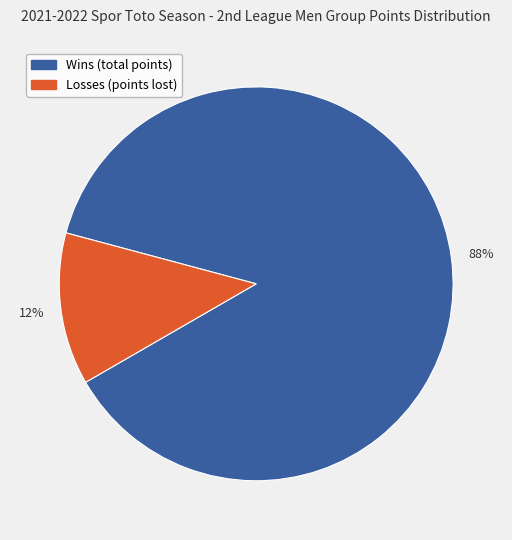

True or false: Wins (total points) accounts for 88% of the total.

True